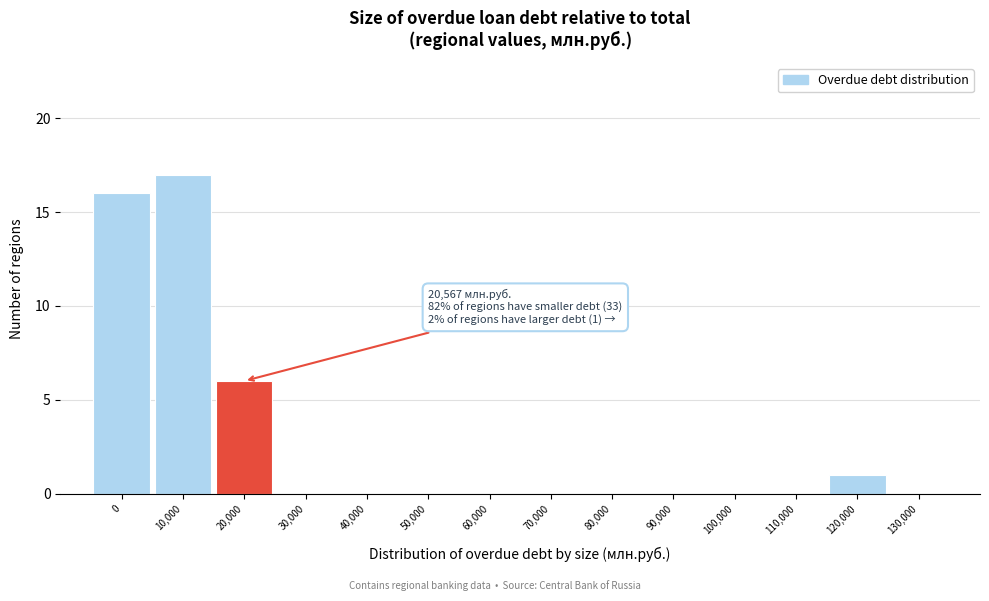

Reading right to left, what are all the values shown in this chart?

130,000=0	120,000=1	110,000=0	100,000=0	90,000=0	80,000=0	70,000=0	60,000=0	50,000=0	40,000=0	30,000=0	20,000=6	10,000=17	0=16